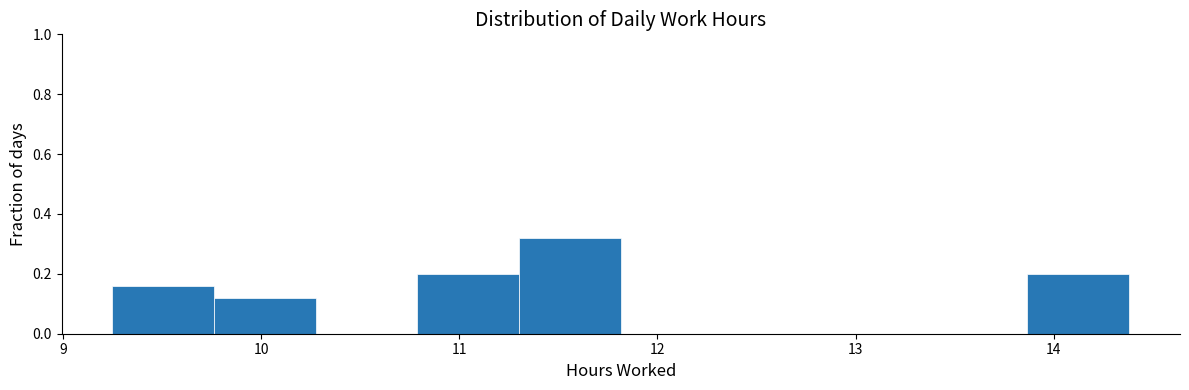

Reading left to right, list every bar in this chart as the range it spans on the x-axis followed by its height. Neither the bar edges nor the heights are printed on the chart, so give them approximately, as read against the axes.

9.3 to 9.8: 0.16
9.8 to 10.3: 0.12
10.3 to 10.8: 0
10.8 to 11.3: 0.20
11.3 to 11.8: 0.32
11.8 to 12.3: 0
12.3 to 12.8: 0
12.8 to 13.4: 0
13.4 to 13.9: 0
13.9 to 14.4: 0.20